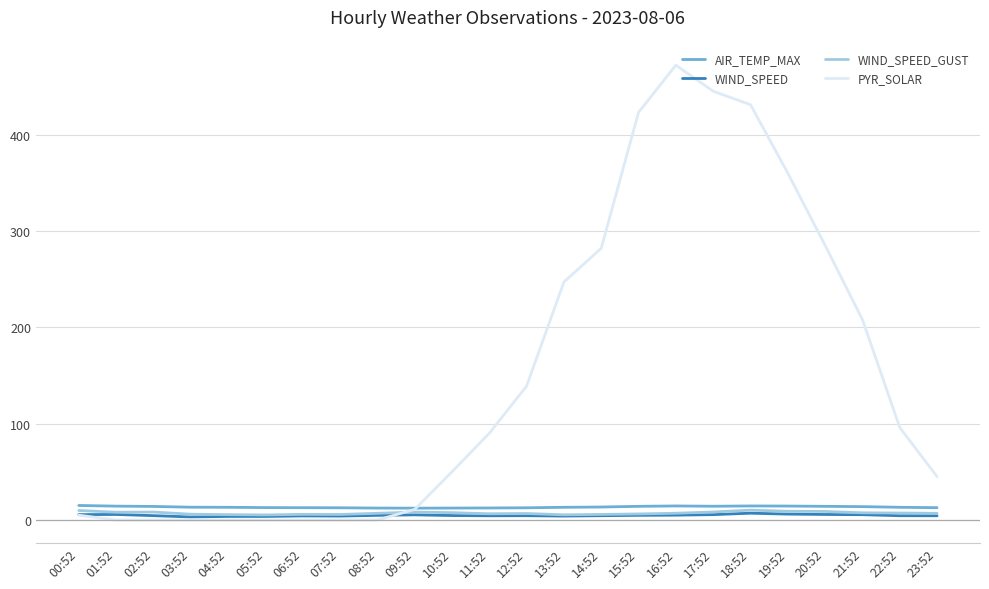

True or false: WIND_SPEED has more than 1 points higher than both neighbors.

True